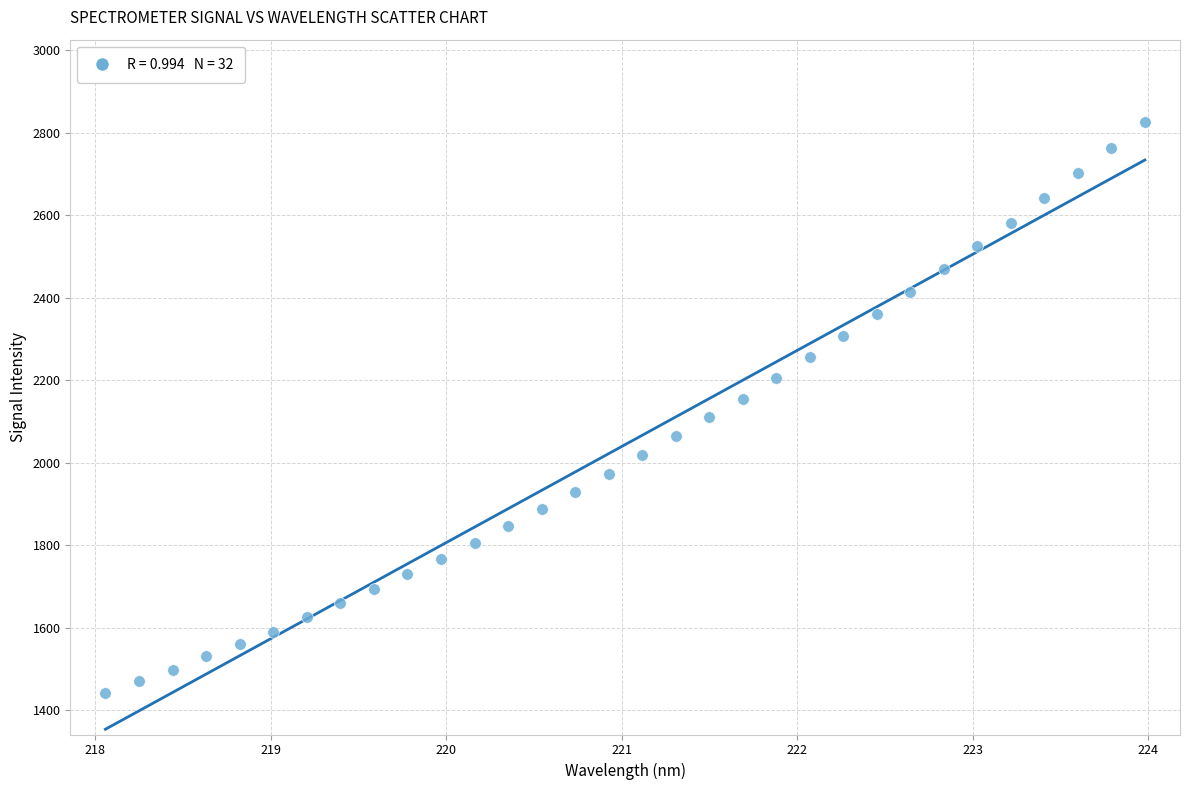

What is the range of Y values (max minus min)?

1384.7